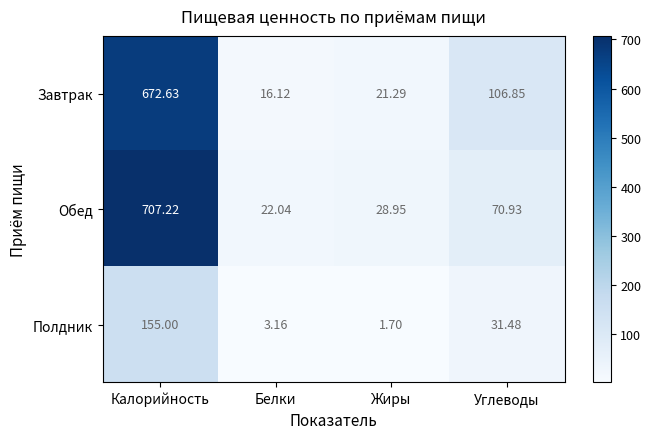

Which series has the largest total across all categories?

Обед